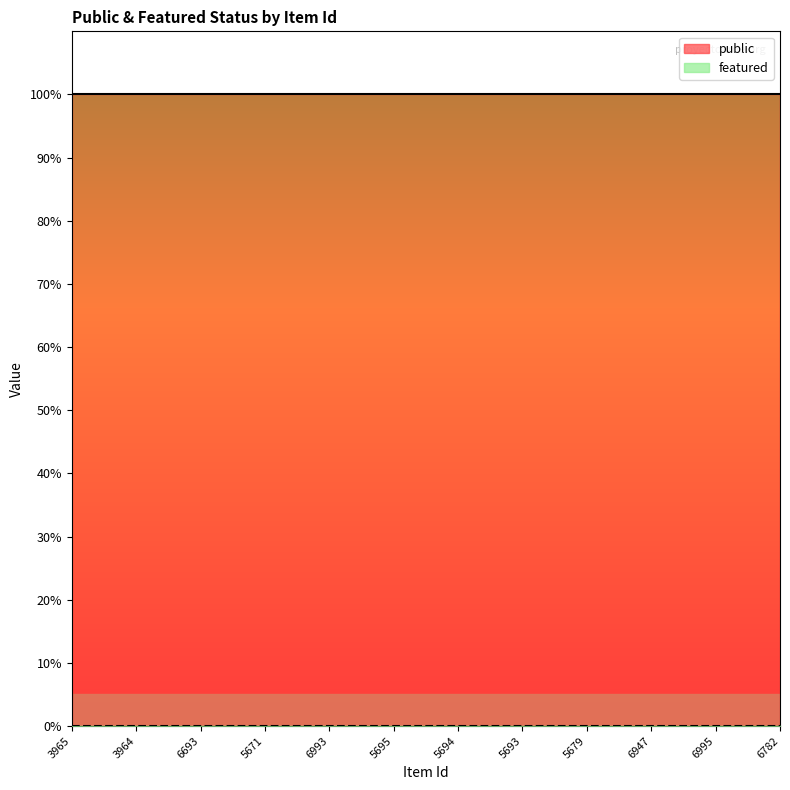

What is the sum of all public values?

12